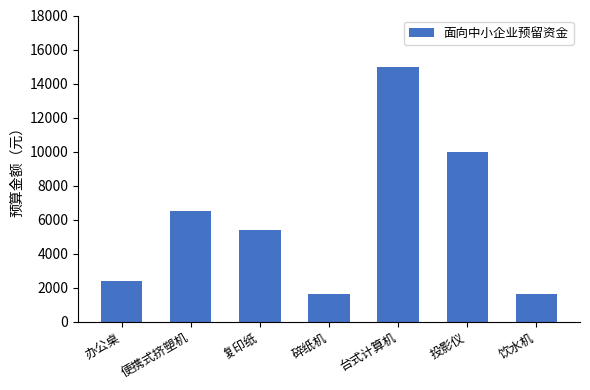

Reading right to left, extract all data points from this chart.

饮水机=1600	投影仪=10000	台式计算机=15000	碎纸机=1600	复印纸=5400	便携式挤塑机=6500	办公桌=2400